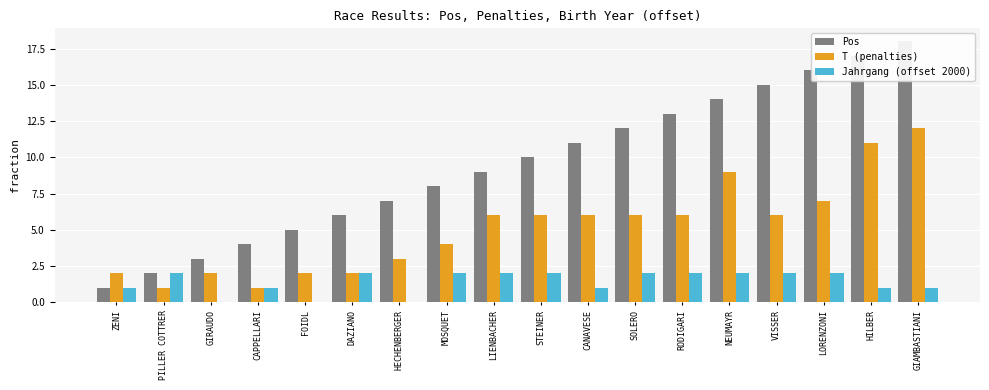

At which label does Pos first exceed 10?

CANAVESE